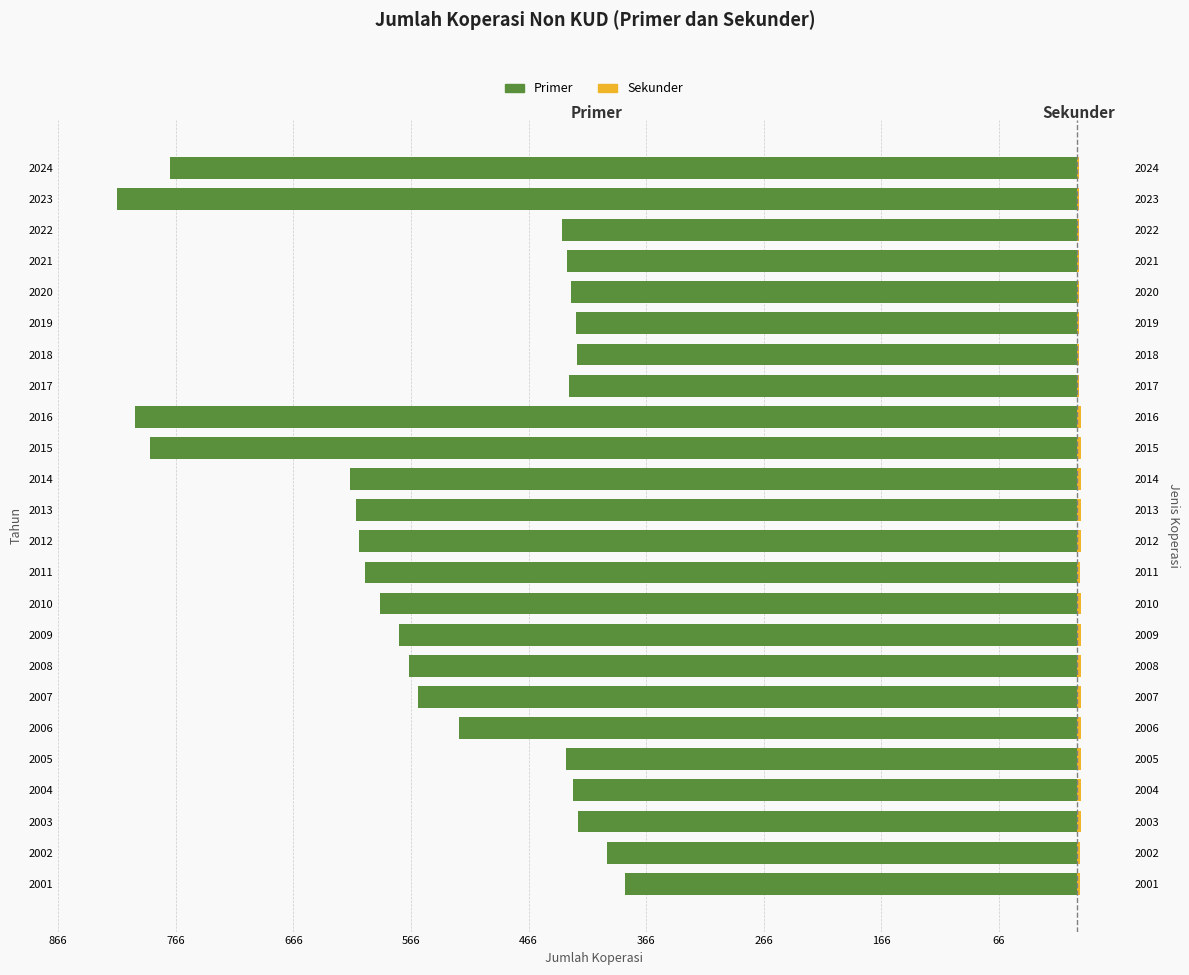

What value does the Primer series have at 2007, to the nearest 50?

-550